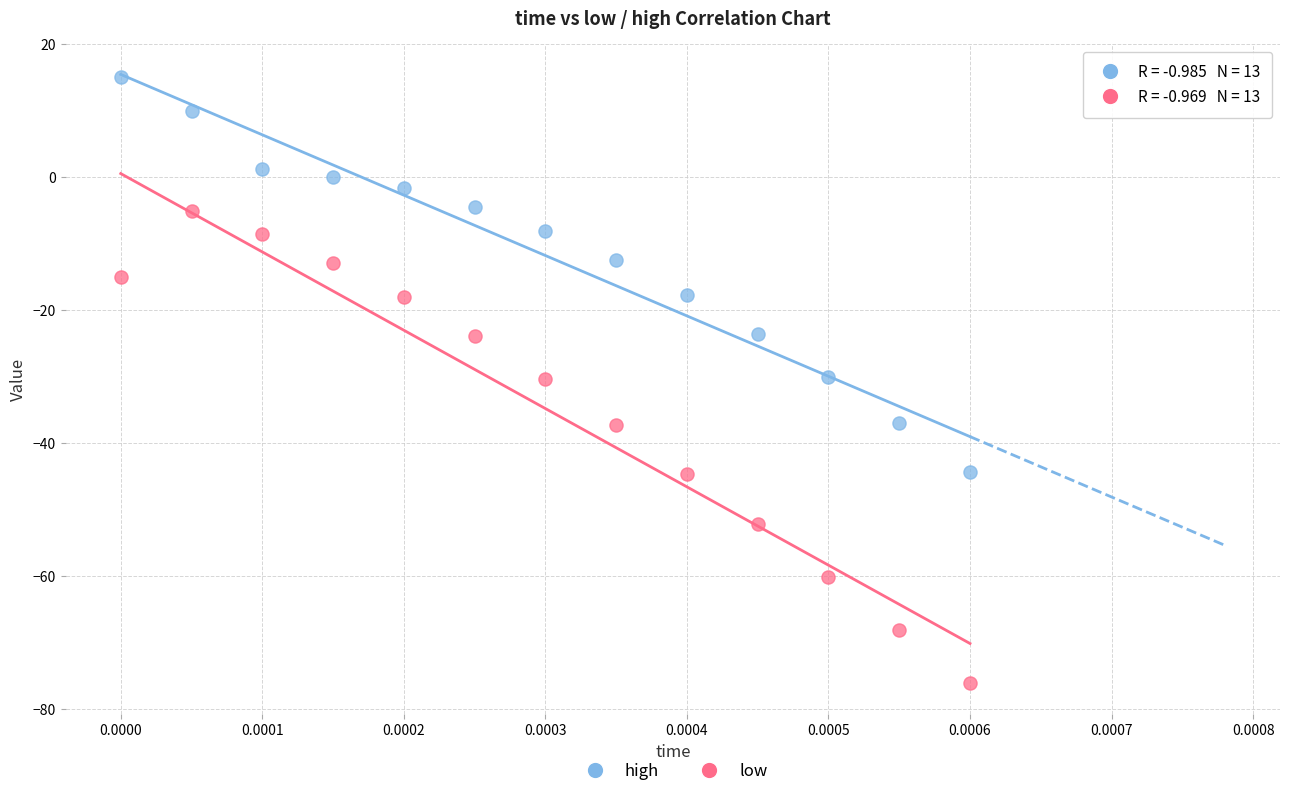

Which series reaches the minimum Y coordinate?

low